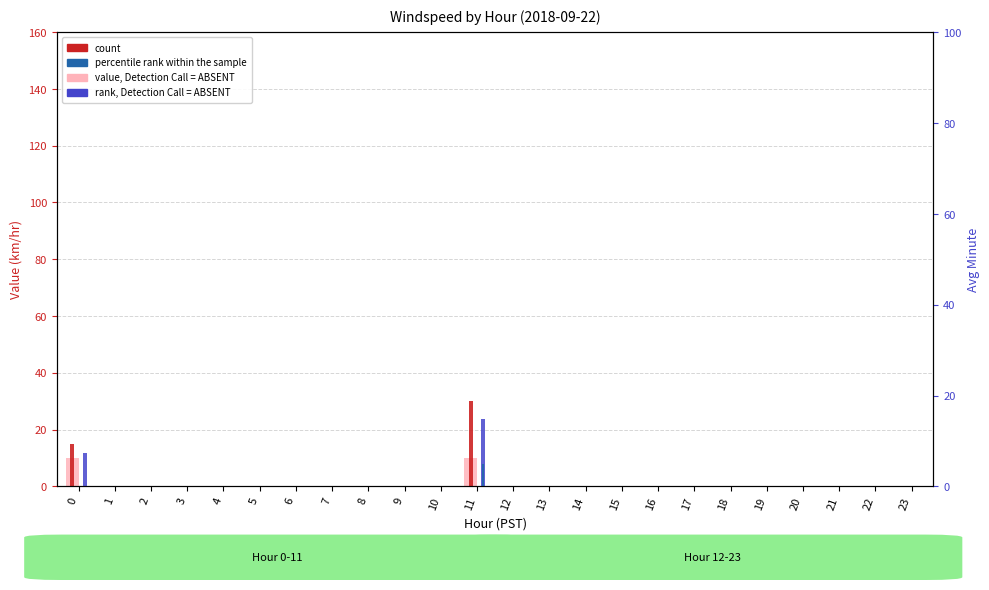

List the series in order of their peak value, highest first.

count, rank, Detection Call = ABSENT, value, Detection Call = ABSENT, percentile rank within the sample